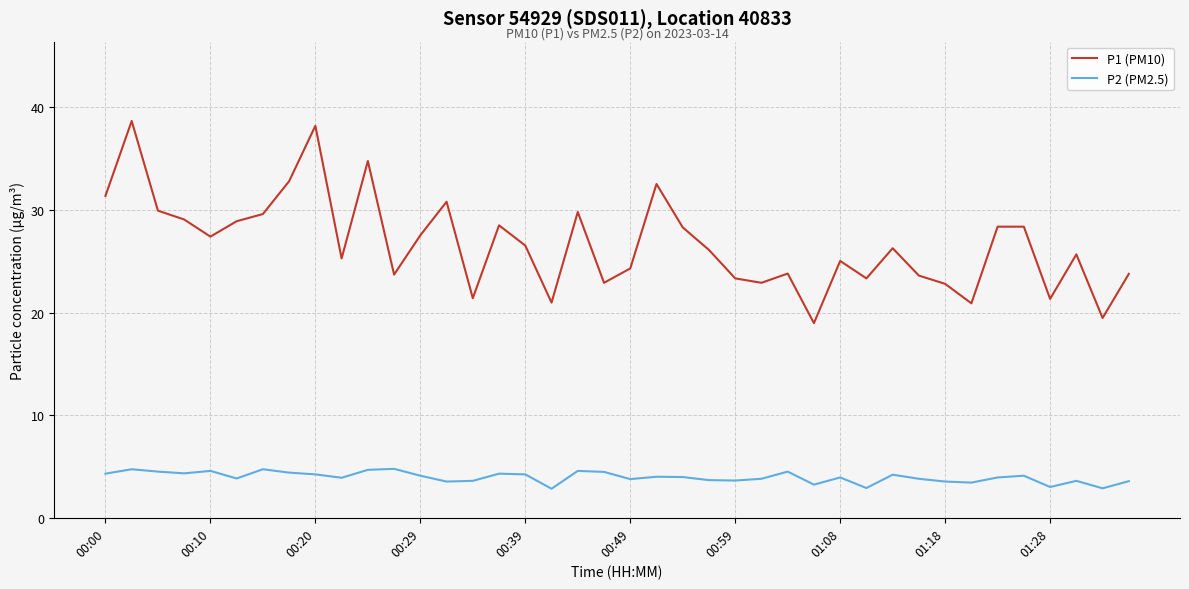

Which series has the widest spread of values?

P1 (PM10)